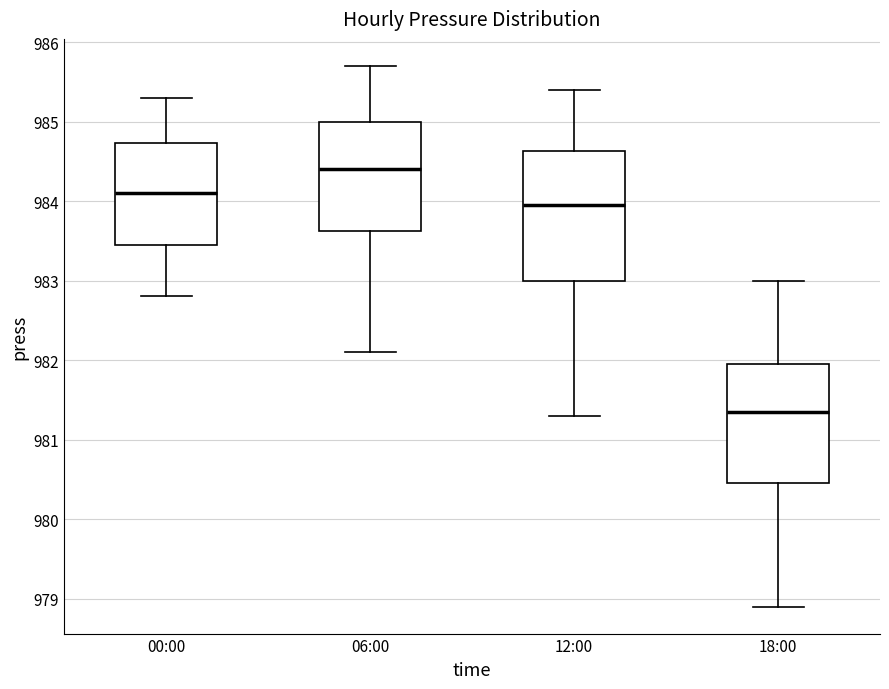

Reading left to right, transcribe this box plot: for each box, give where its median line is, the range the box spans, and where its two whiskers end, as read against the y-axis. The values are not printed on the chart, so give them approximately, as read against the axis.

00:00: median 984.1, box 983.5 to 984.7, whiskers 982.8 to 985.3
06:00: median 984.4, box 983.6 to 985.0, whiskers 982.1 to 985.7
12:00: median 984.0, box 983.0 to 984.6, whiskers 981.3 to 985.4
18:00: median 981.4, box 980.5 to 982.0, whiskers 978.9 to 983.0